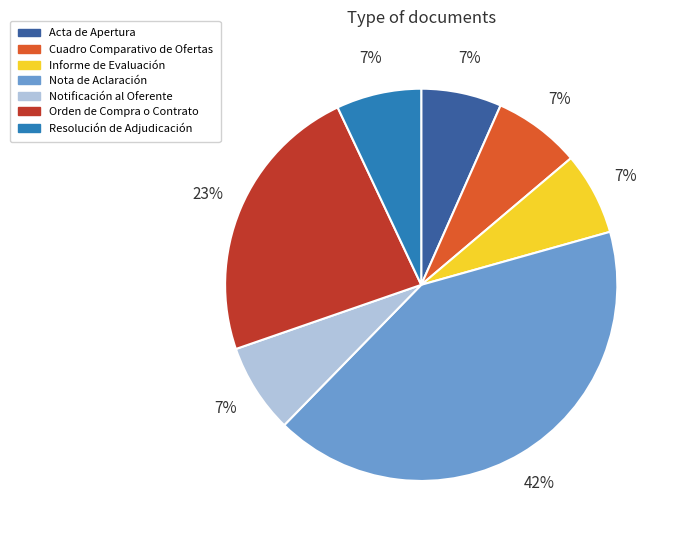

Between Orden de Compra o Contrato and Nota de Aclaración, which is larger?

Nota de Aclaración